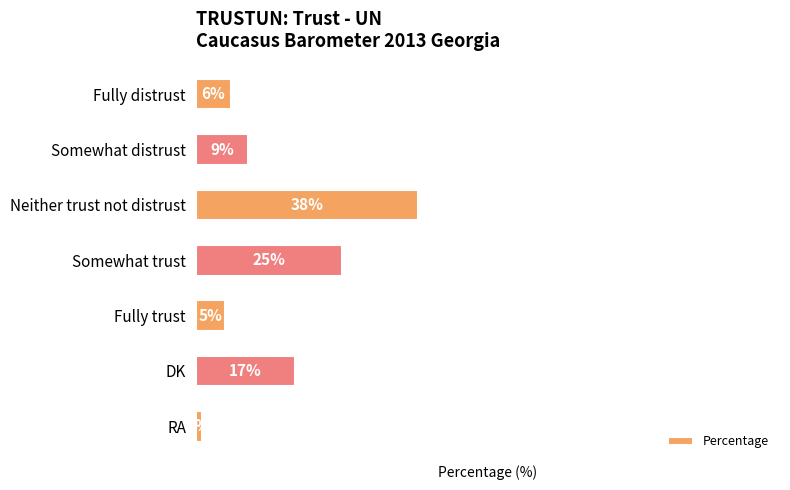

What is the label of the 3rd bar from the top?

Neither trust not distrust